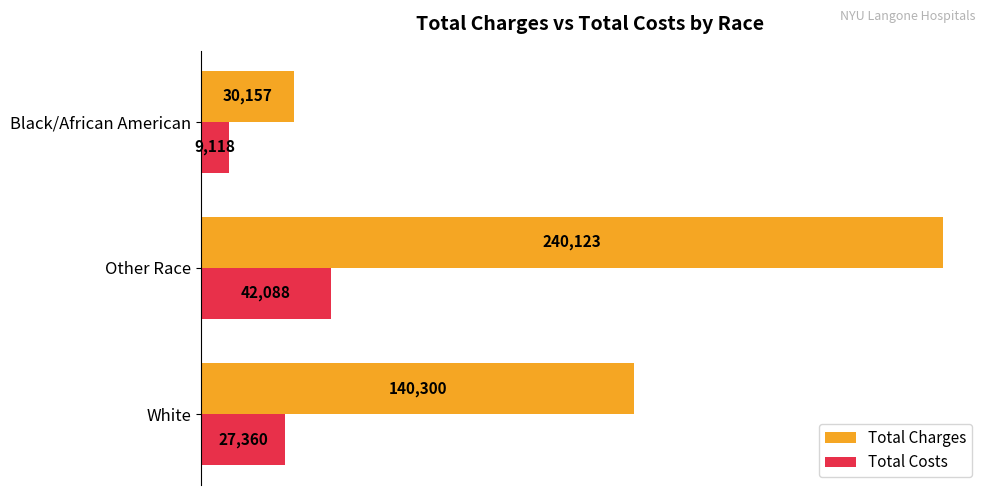

Is it true that Total Charges equals 49496.4 at Black/African American?

False